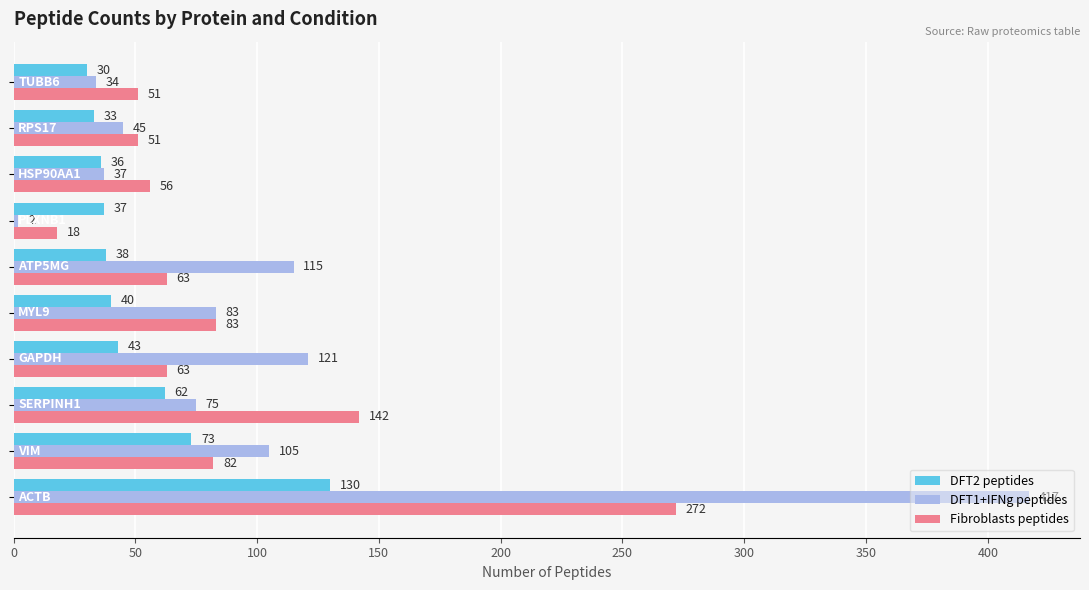

List the series in order of their overall mean, lowest first.

DFT2 peptides, Fibroblasts peptides, DFT1+IFNg peptides